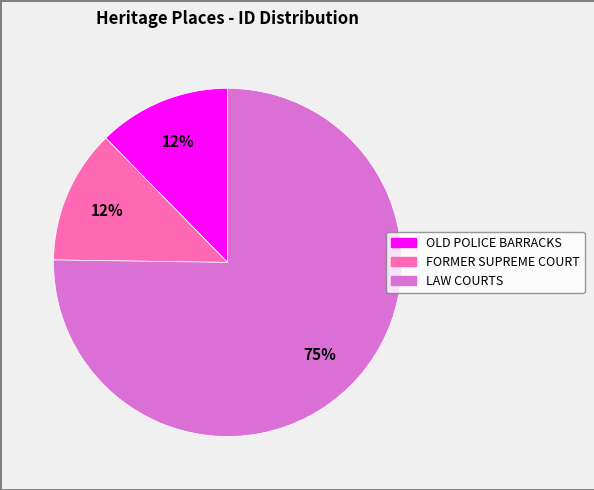

To the nearest percent, what percentage of the pie is FORMER SUPREME COURT?

12%